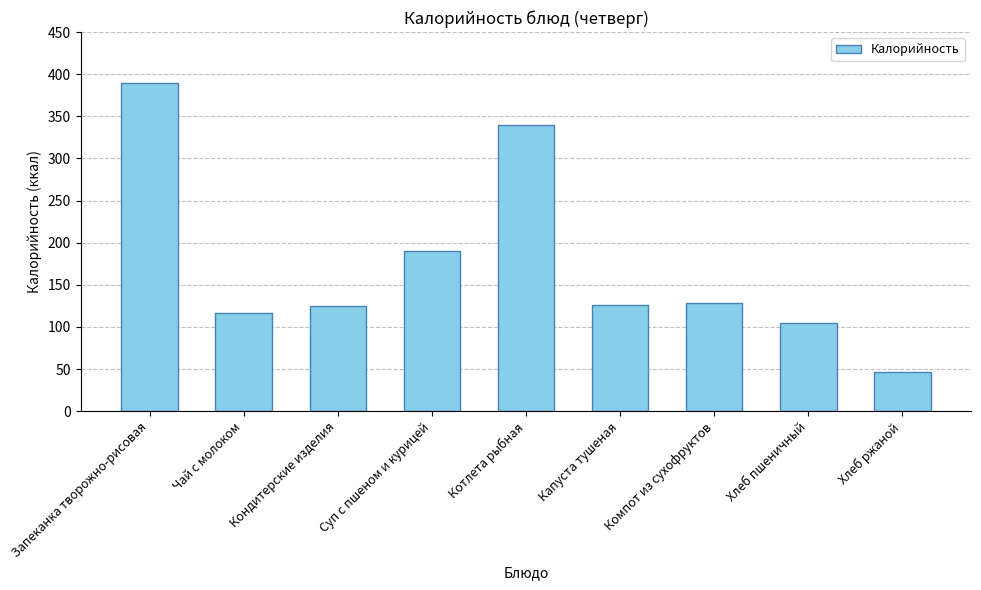

At which label does the data first exceed 126?

Запеканка творожно-рисовая